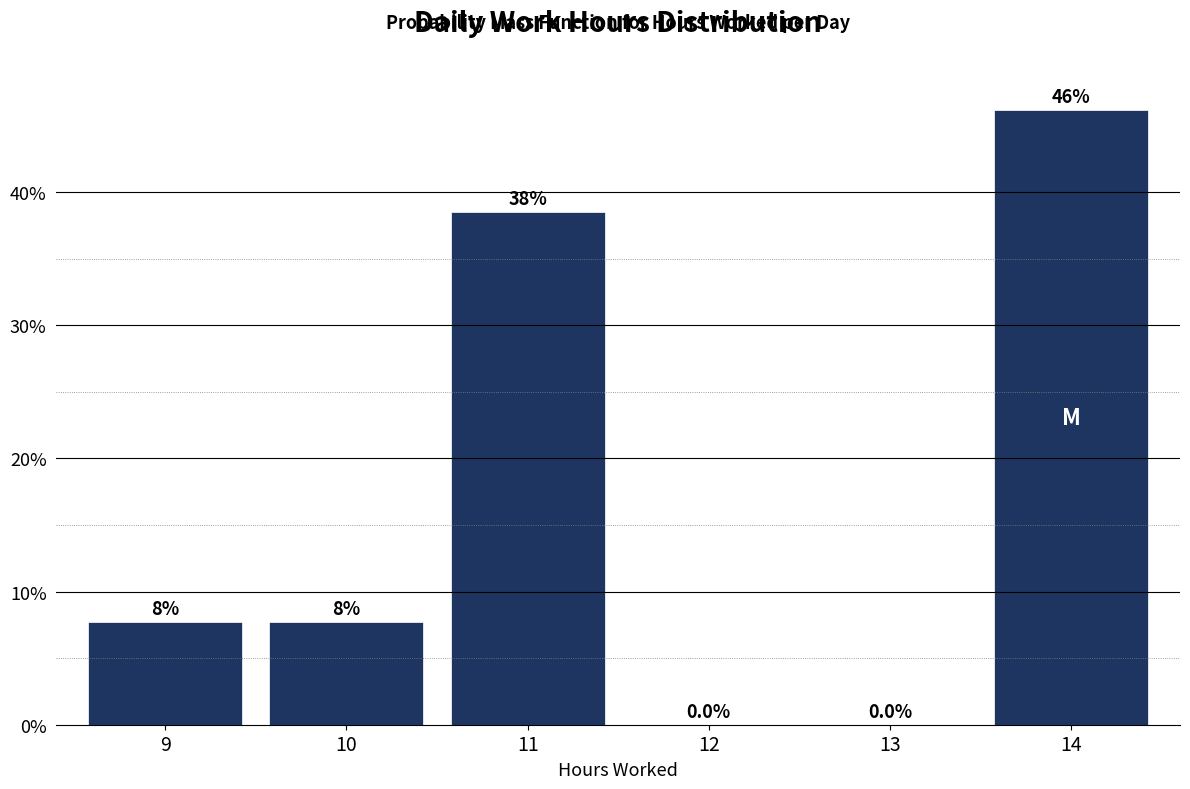

Reading left to right, what are all the values shown in this chart?

9=7.7	10=7.7	11=38.5	12=0.0	13=0.0	14=46.2